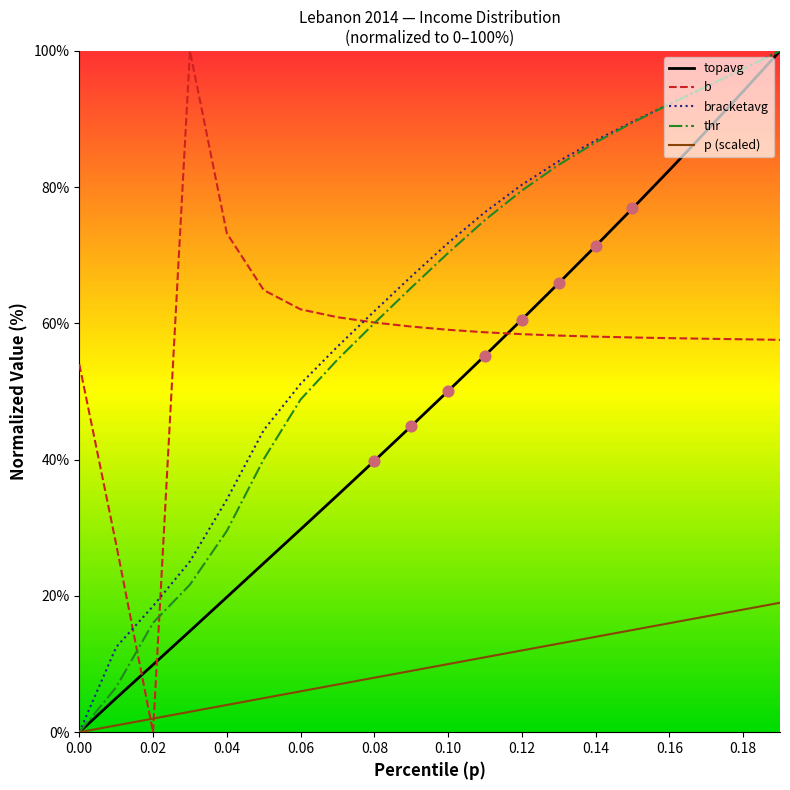

What is the highest value of the bracketavg series?

100.0